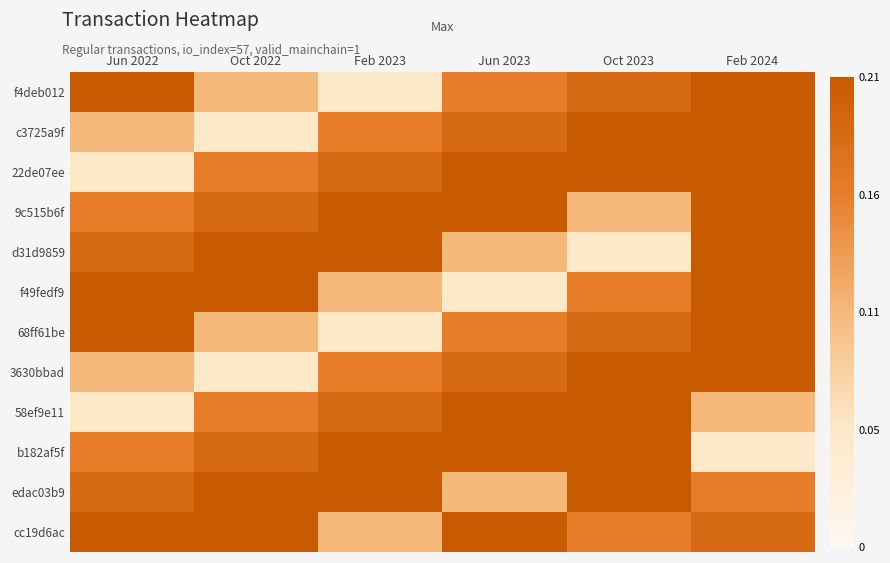

Reading right to left, what are all the values shown in this chart?

f4deb012: Feb 2024=0.2	Oct 2023=0.2	Jun 2023=0.2	Feb 2023=0.1	Oct 2022=0.1	Jun 2022=0.2
c3725a9f: Feb 2024=0.2	Oct 2023=0.2	Jun 2023=0.2	Feb 2023=0.2	Oct 2022=0.1	Jun 2022=0.1
22de07ee: Feb 2024=0.2	Oct 2023=0.2	Jun 2023=0.2	Feb 2023=0.2	Oct 2022=0.2	Jun 2022=0.1
9c515b6f: Feb 2024=0.2	Oct 2023=0.1	Jun 2023=0.2	Feb 2023=0.2	Oct 2022=0.2	Jun 2022=0.2
d31d9859: Feb 2024=0.2	Oct 2023=0.1	Jun 2023=0.1	Feb 2023=0.2	Oct 2022=0.2	Jun 2022=0.2
f49fedf9: Feb 2024=0.2	Oct 2023=0.2	Jun 2023=0.1	Feb 2023=0.1	Oct 2022=0.2	Jun 2022=0.2
68ff61be: Feb 2024=0.2	Oct 2023=0.2	Jun 2023=0.2	Feb 2023=0.1	Oct 2022=0.1	Jun 2022=0.2
3630bbad: Feb 2024=0.2	Oct 2023=0.2	Jun 2023=0.2	Feb 2023=0.2	Oct 2022=0.1	Jun 2022=0.1
58ef9e11: Feb 2024=0.1	Oct 2023=0.2	Jun 2023=0.2	Feb 2023=0.2	Oct 2022=0.2	Jun 2022=0.1
b182af5f: Feb 2024=0.1	Oct 2023=0.2	Jun 2023=0.2	Feb 2023=0.2	Oct 2022=0.2	Jun 2022=0.2
edac03b9: Feb 2024=0.2	Oct 2023=0.2	Jun 2023=0.1	Feb 2023=0.2	Oct 2022=0.2	Jun 2022=0.2
cc19d6ac: Feb 2024=0.2	Oct 2023=0.2	Jun 2023=0.2	Feb 2023=0.1	Oct 2022=0.2	Jun 2022=0.2